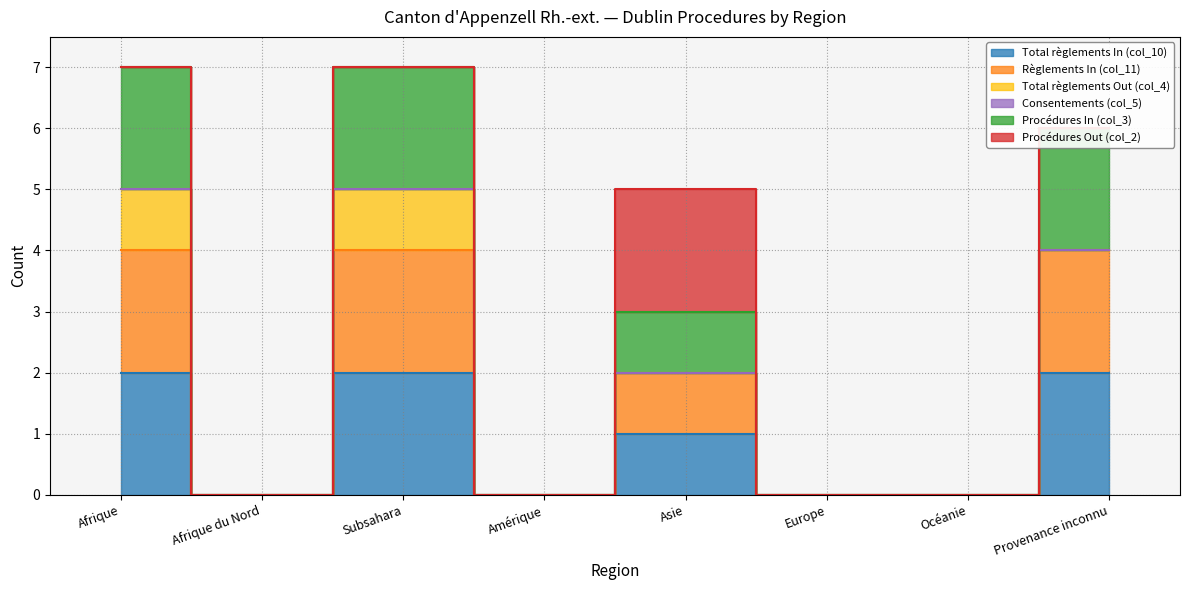

At which category does Règlements In (col_11) reach its first local peak?

Subsahara